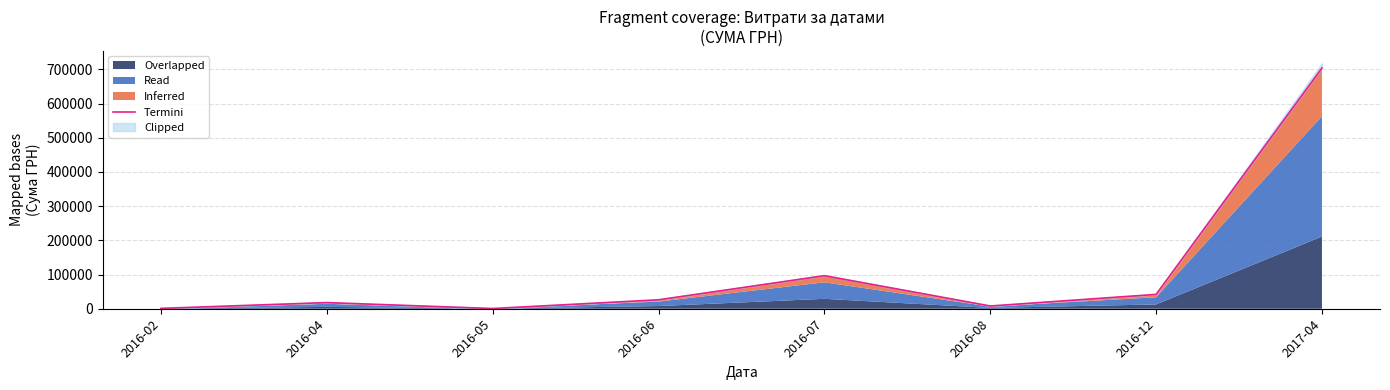

How many interior local valleys (lower than both neighbors) does the data have?

2